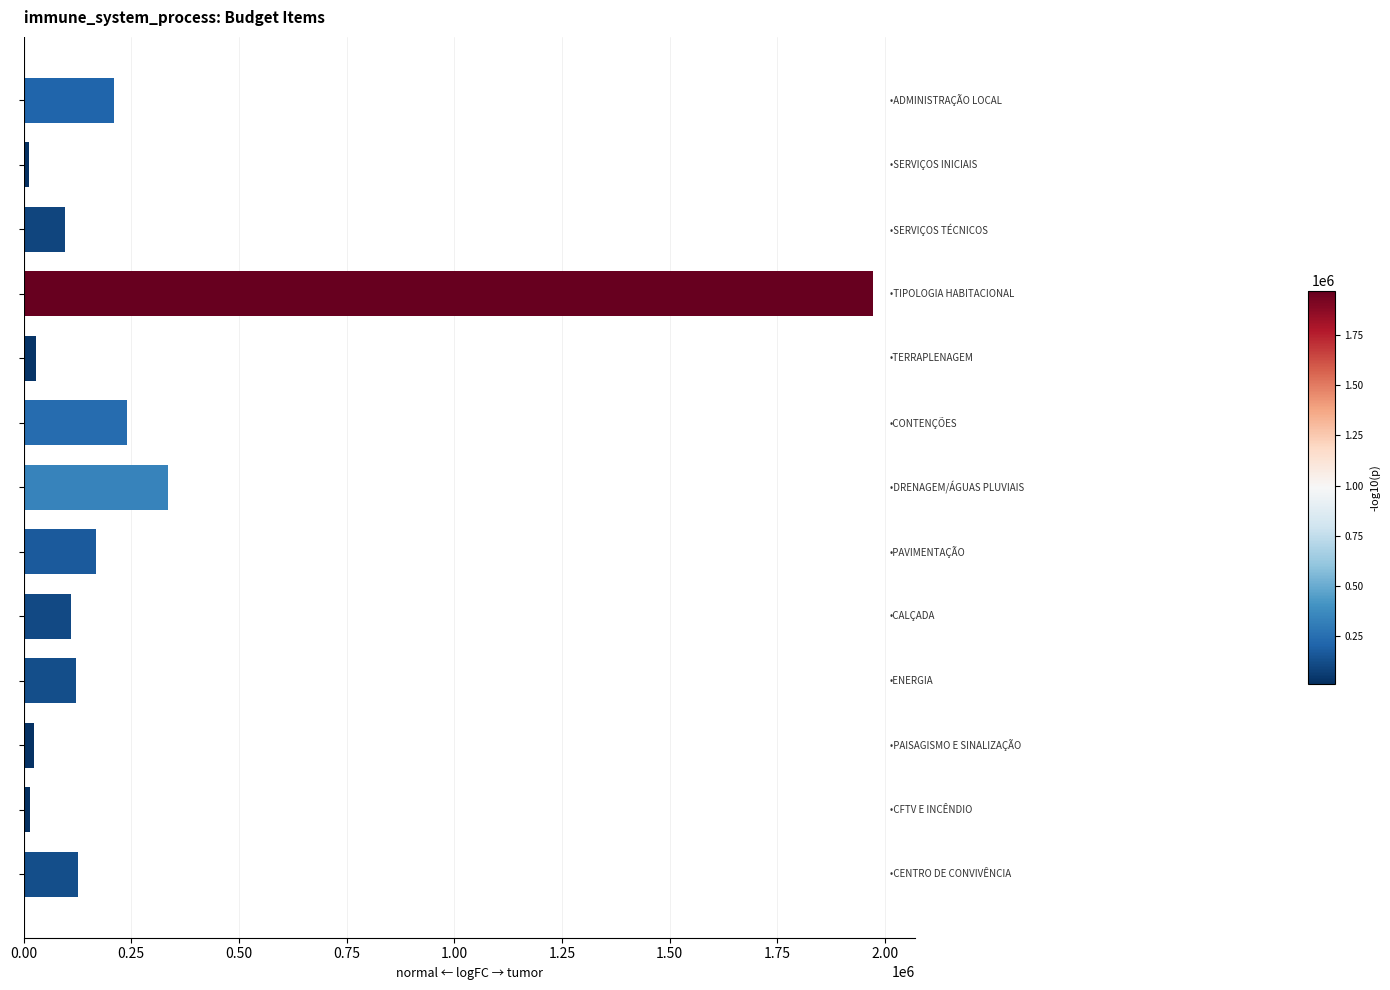

What is the value of the 7th bar from the top?

336318.4